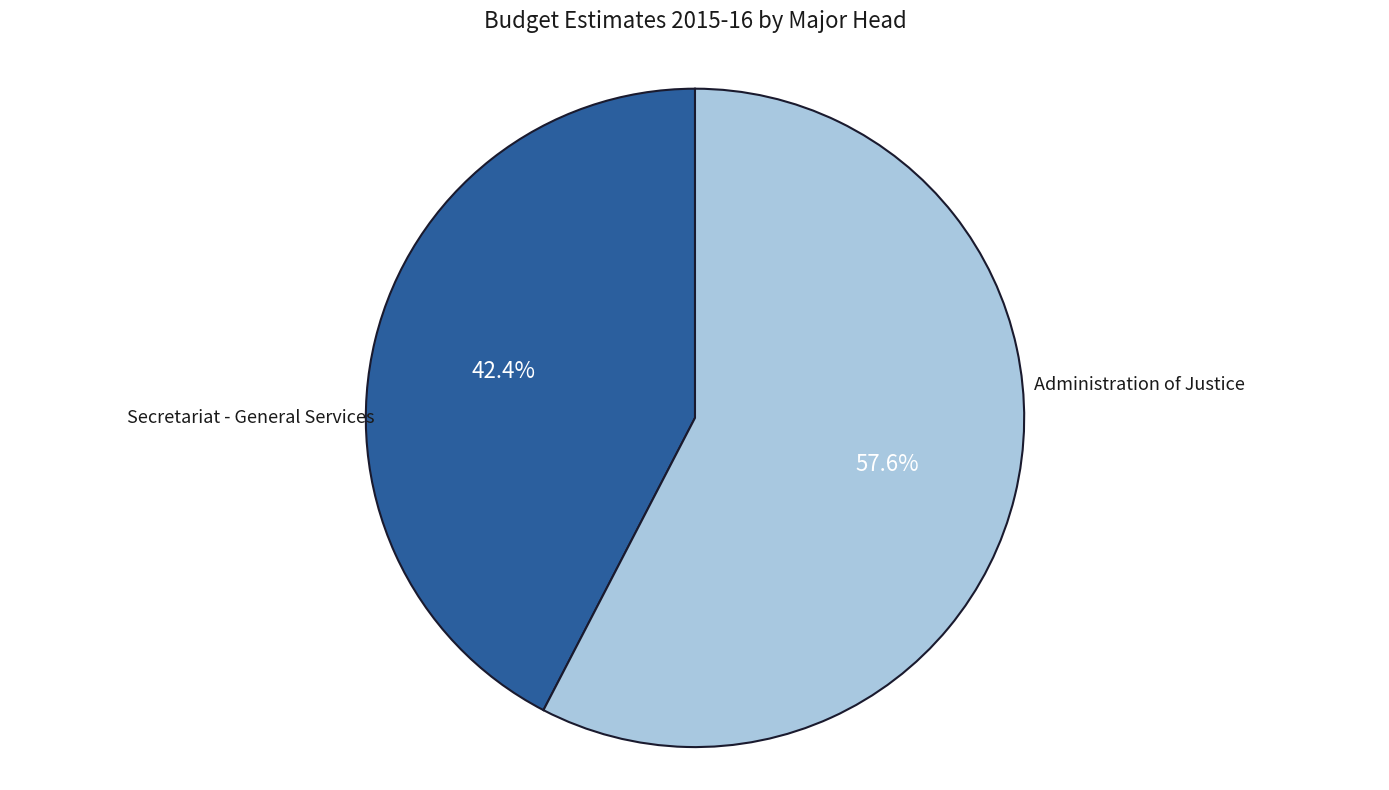

Does any single category account for the majority?

Yes